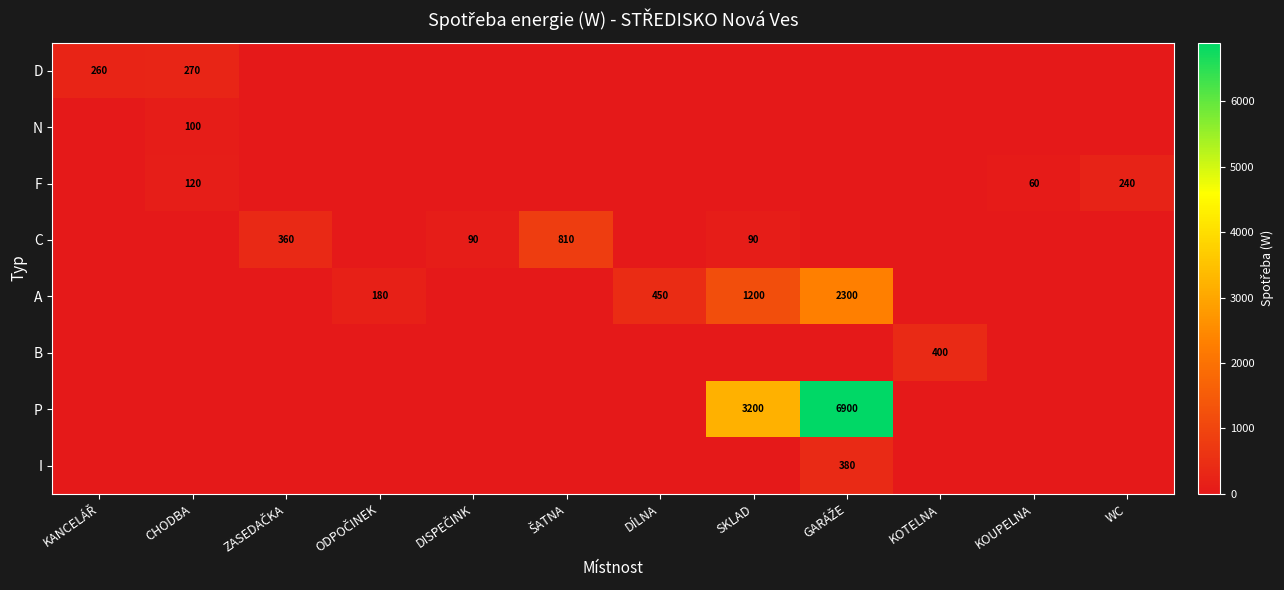

What is the average value of the C series?

112